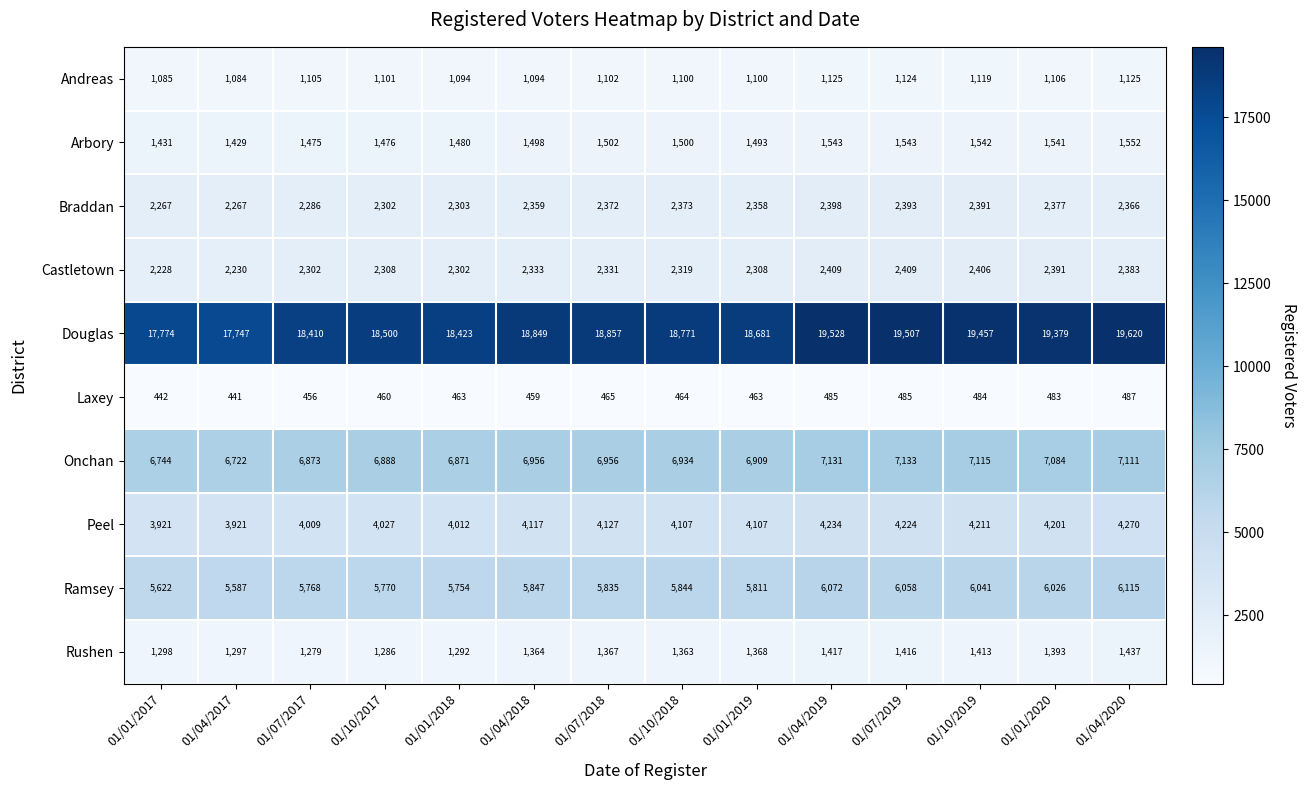

Which series has the largest total across all categories?

Douglas